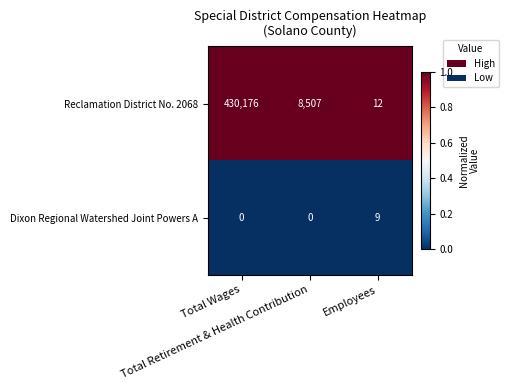

What is the greatest value displayed?

430176